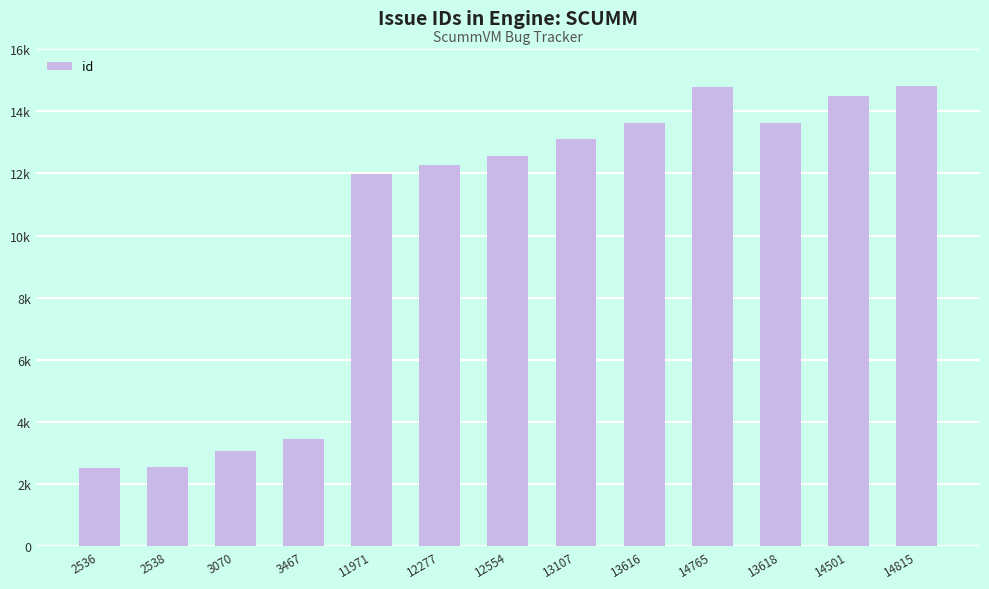

Reading right to left, what are all the values shown in this chart?

14815=14815	14501=14501	13618=13618	14765=14765	13616=13616	13107=13107	12554=12554	12277=12277	11971=11971	3467=3467	3070=3070	2538=2538	2536=2536